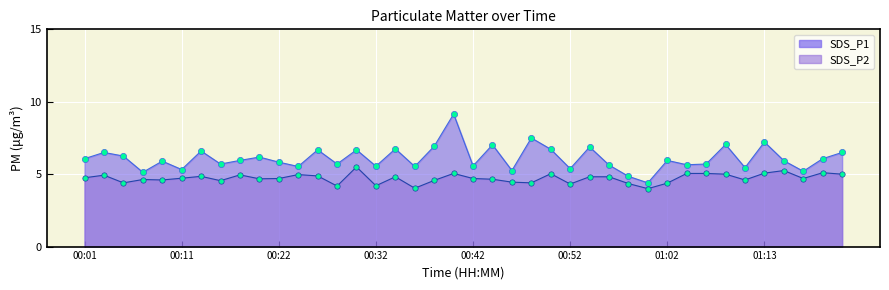

What are all the series names shown in the legend?

SDS_P1, SDS_P2